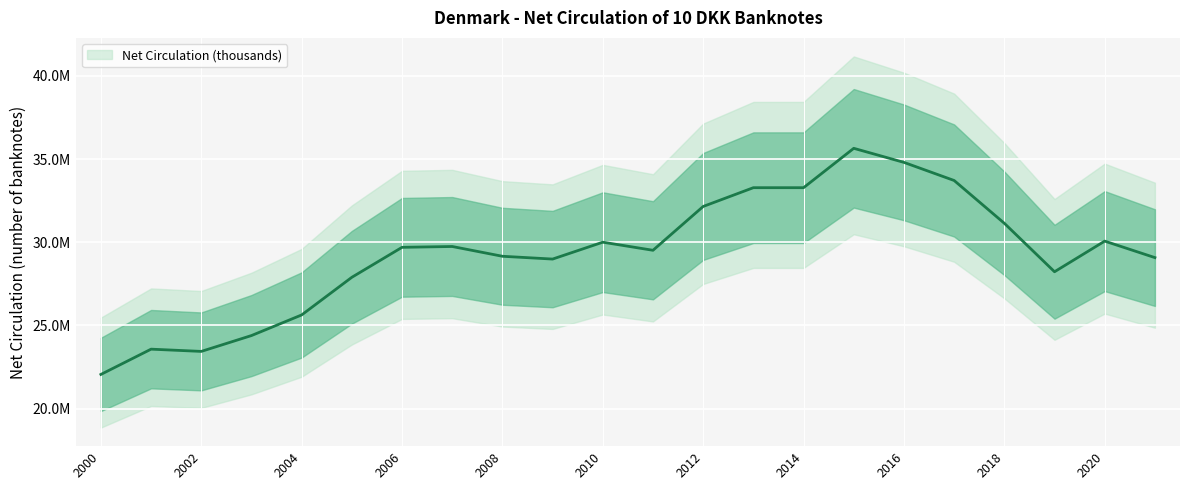

How many data points does each series have?

22